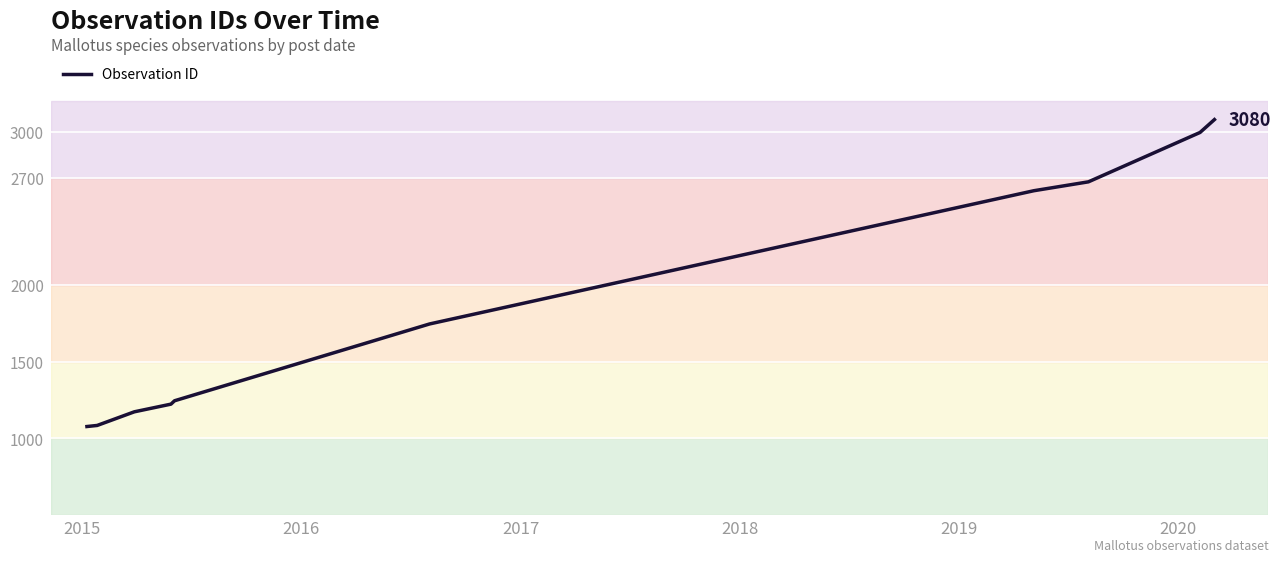

What is the difference between the maximum and minimum values?

2002